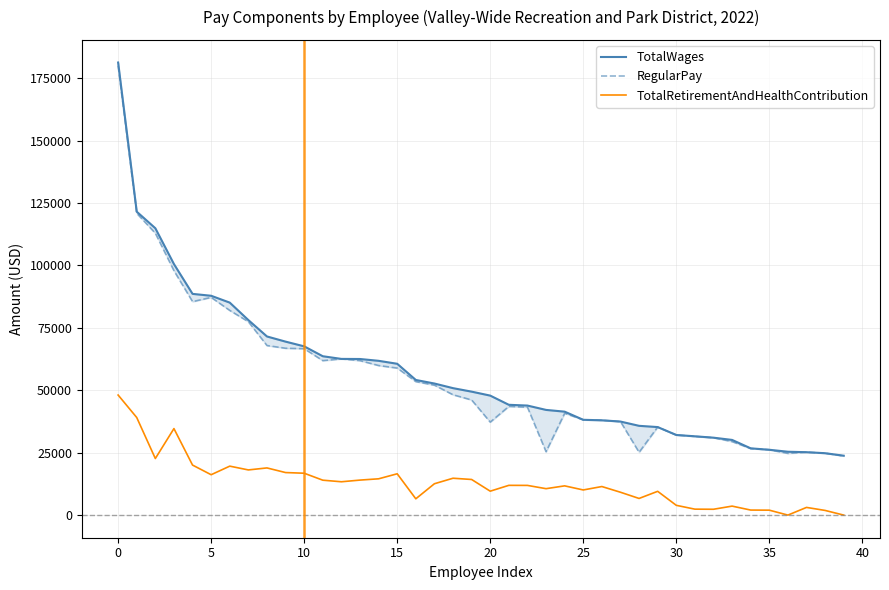

How many data points in RegularPay are above 46117?

19